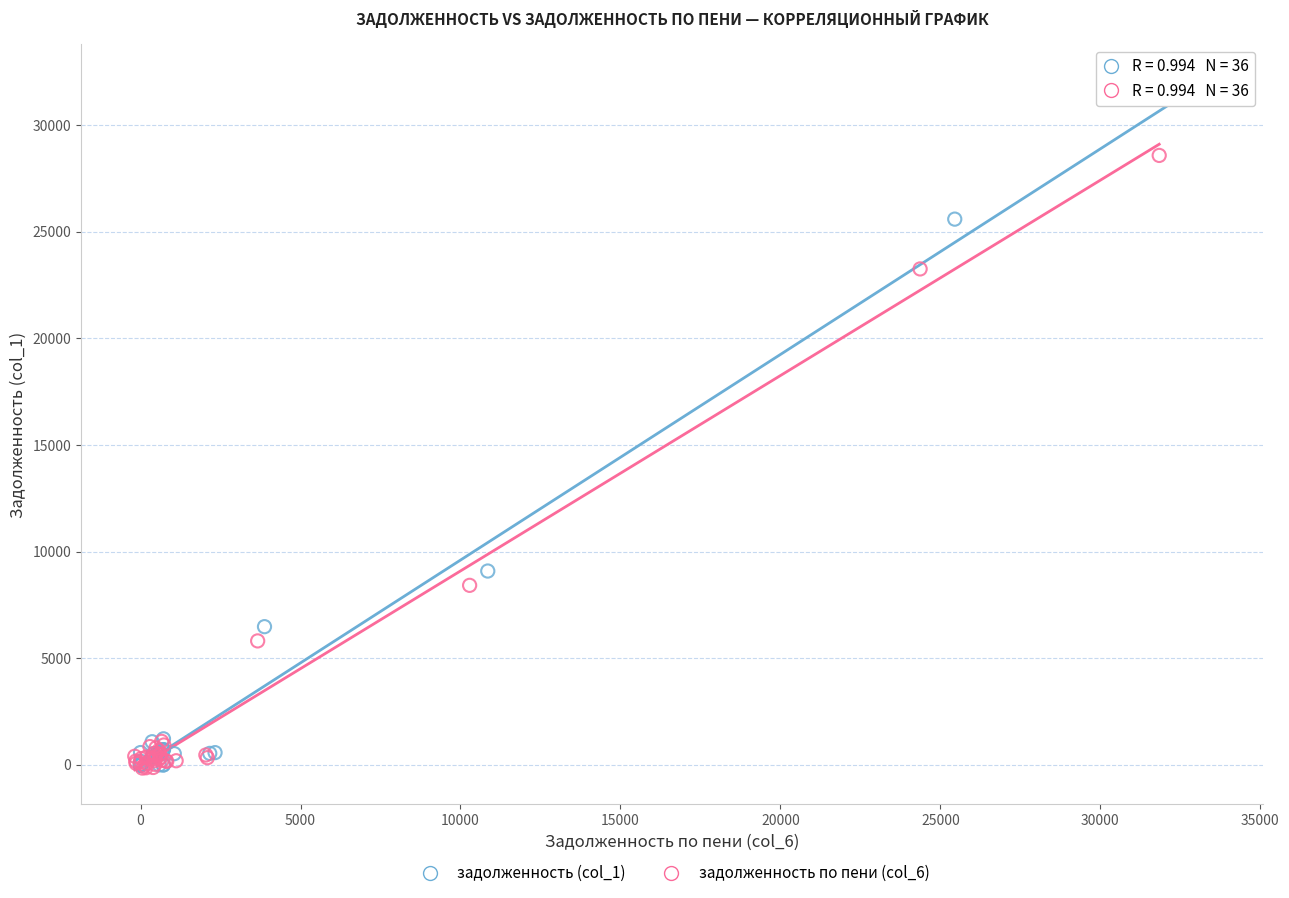

Which series has the largest Y range (max minus min)?

задолженность (col_1)